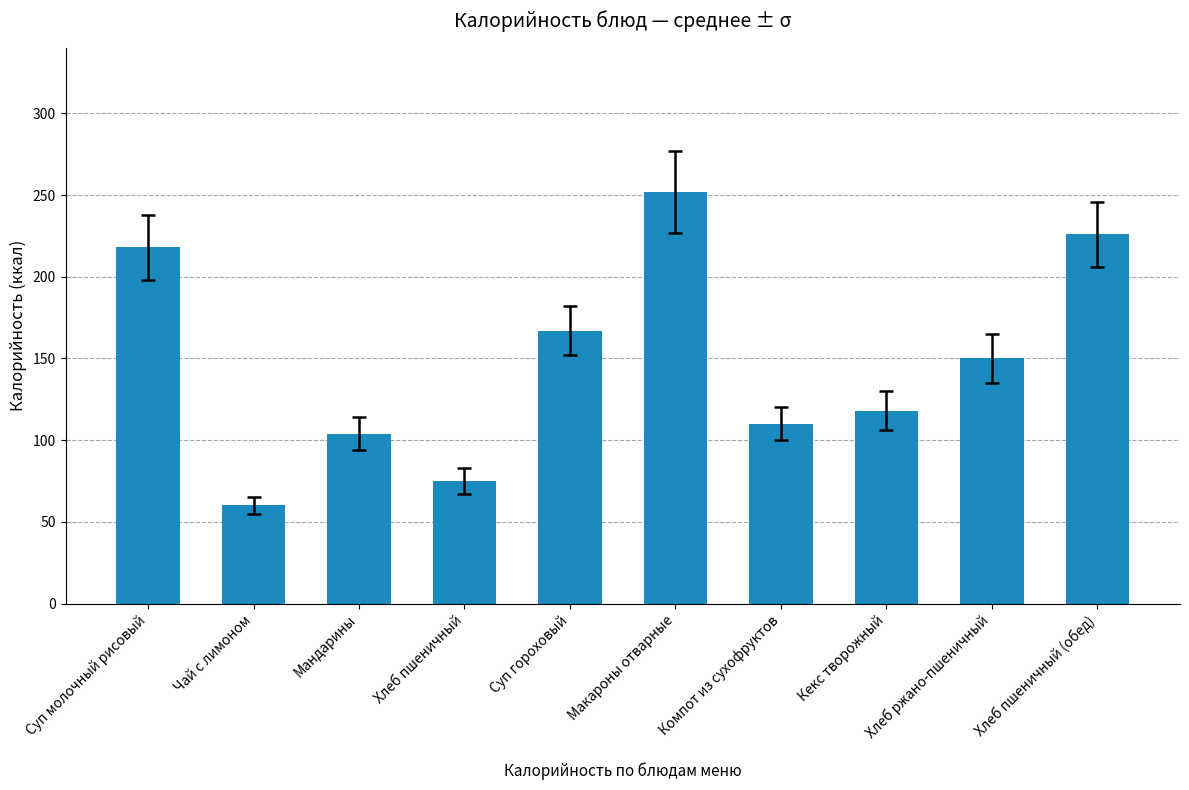

Which category has the lowest value across all series?

Чай с лимоном